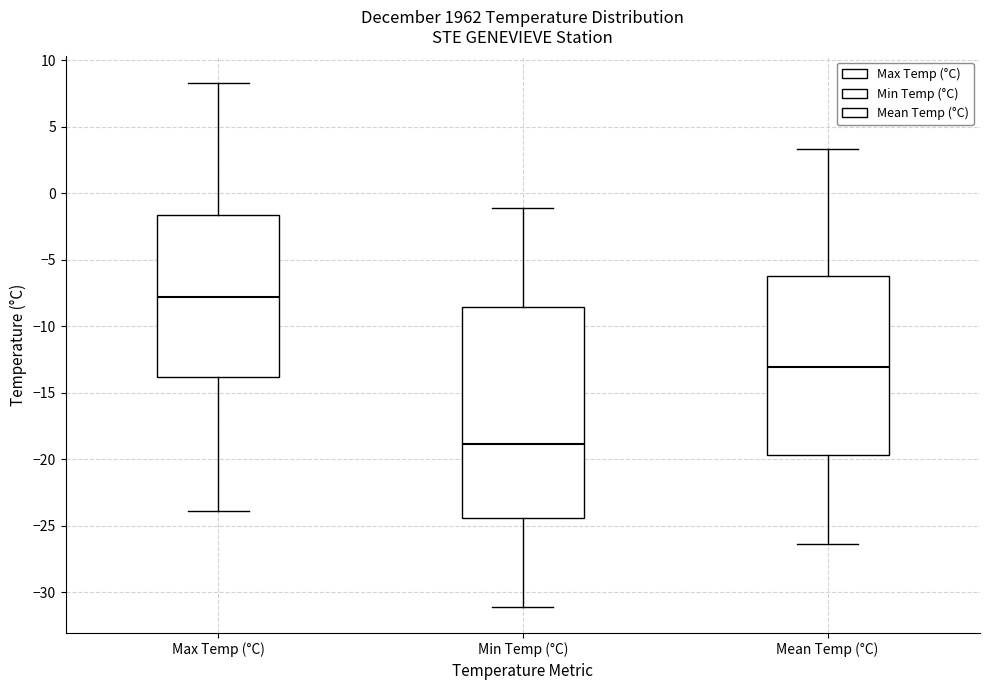

Where does the median line of the box for Max Temp (°C) sit on the y-axis? The values are not printed on the chart, so give them approximately, as read against the axis.

-8.0